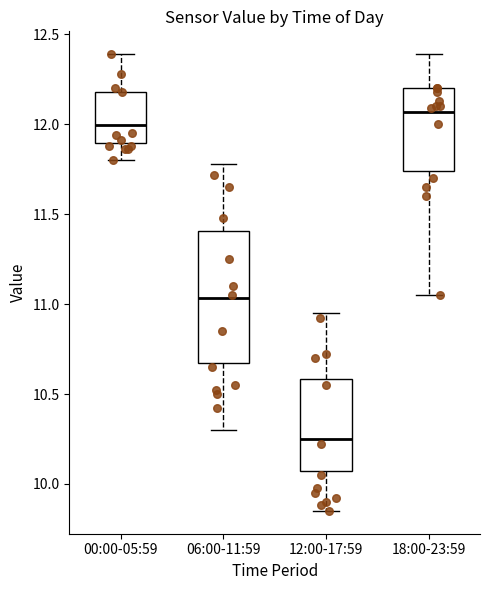

Reading left to right, read every box against the y-axis: the position of its median line, the range the box covers, and the ends of its whiskers. The values are not printed on the chart, so give them approximately, as read against the axis.

00:00-05:59: median 12.00, box 11.90 to 12.20, whiskers 11.80 to 12.40
06:00-11:59: median 11.05, box 10.65 to 11.40, whiskers 10.30 to 11.80
12:00-17:59: median 10.25, box 10.05 to 10.60, whiskers 9.85 to 10.95
18:00-23:59: median 12.05, box 11.75 to 12.20, whiskers 11.05 to 12.40